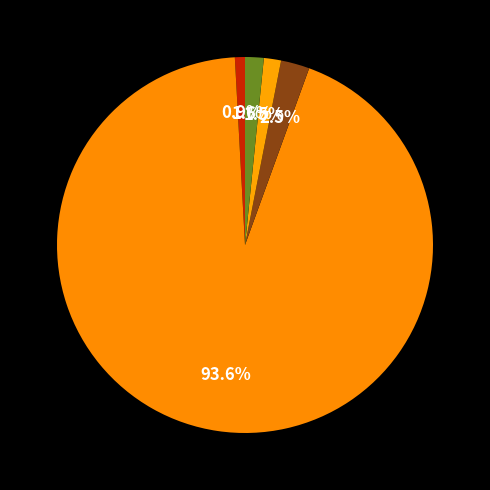

How many segments does this pie chart have?

5